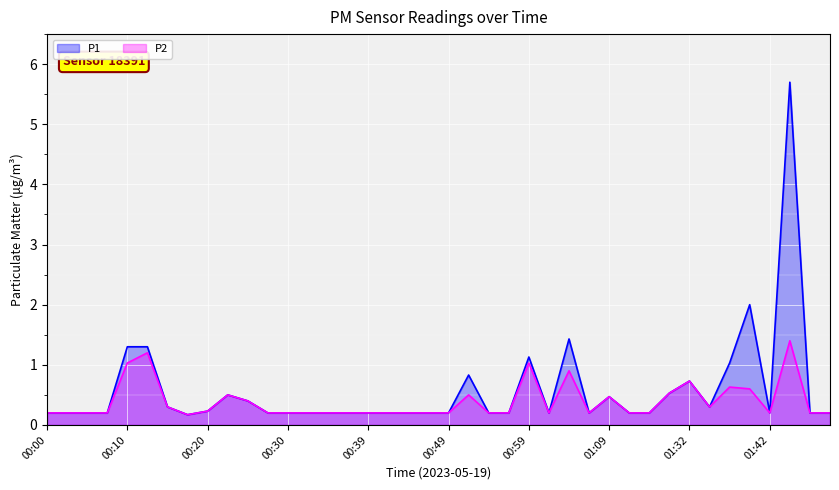

Reading left to right, transcribe all the data shown in this chart.

P1: 00:00=0.2	00:03=0.2	00:05=0.2	00:08=0.2	00:10=1.3	00:13=1.3	00:15=0.3	00:18=0.2	00:20=0.2	00:22=0.5	00:25=0.4	00:27=0.2	00:30=0.2	00:32=0.2	00:35=0.2	00:37=0.2	00:39=0.2	00:42=0.2	00:44=0.2	00:47=0.2	00:49=0.2	00:52=0.8	00:54=0.2	00:56=0.2	00:59=1.1	01:01=0.2	01:04=1.4	01:06=0.2	01:09=0.5	01:11=0.2	01:14=0.2	01:16=0.5	01:32=0.7	01:35=0.3	01:37=1.0	01:40=2.0	01:42=0.2	01:45=5.7	01:47=0.2	01:50=0.2
P2: 00:00=0.2	00:03=0.2	00:05=0.2	00:08=0.2	00:10=1.0	00:13=1.2	00:15=0.3	00:18=0.2	00:20=0.2	00:22=0.5	00:25=0.4	00:27=0.2	00:30=0.2	00:32=0.2	00:35=0.2	00:37=0.2	00:39=0.2	00:42=0.2	00:44=0.2	00:47=0.2	00:49=0.2	00:52=0.5	00:54=0.2	00:56=0.2	00:59=1.0	01:01=0.2	01:04=0.9	01:06=0.2	01:09=0.5	01:11=0.2	01:14=0.2	01:16=0.5	01:32=0.7	01:35=0.3	01:37=0.6	01:40=0.6	01:42=0.2	01:45=1.4	01:47=0.2	01:50=0.2